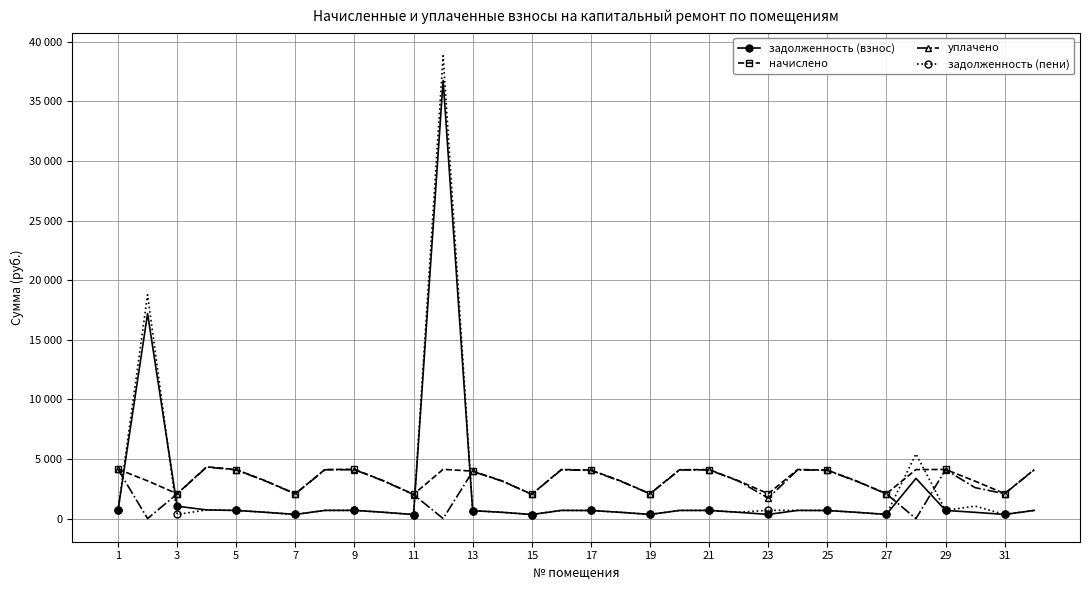

After their last crossing, which series has the higher values: задолженность (взнос) or начислено?

начислено